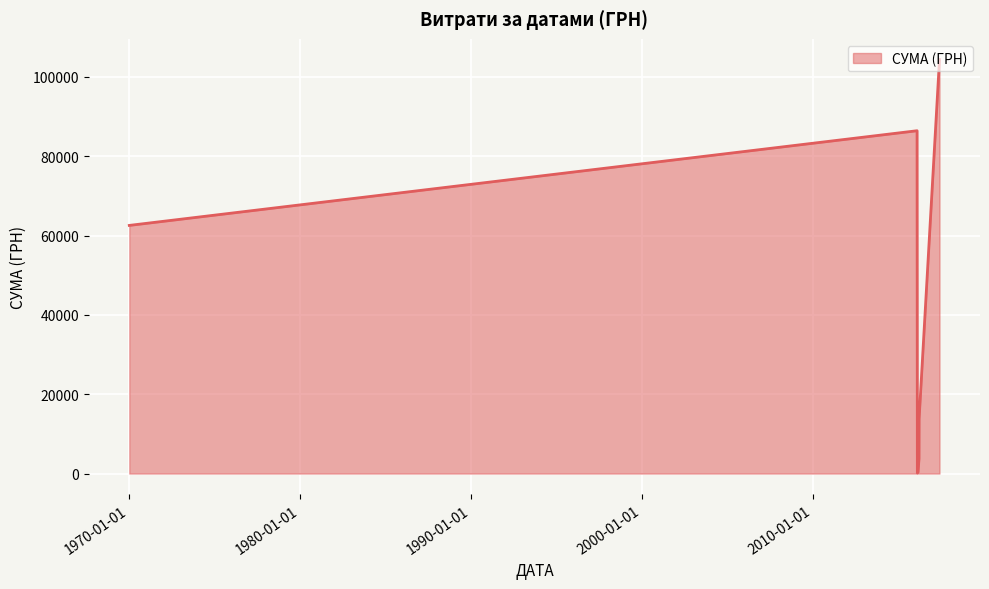

What is the greatest value displayed?

104400.0